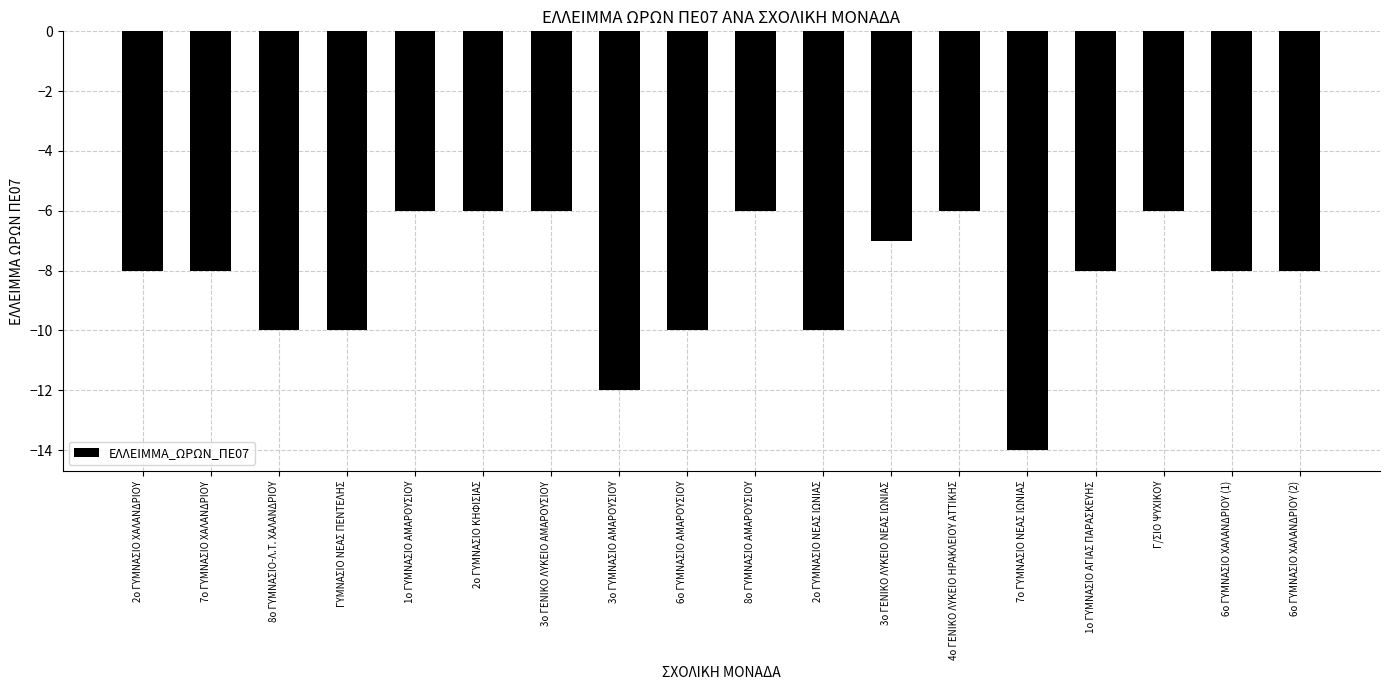

What is the change in value from 2ο ΓΥΜΝΑΣΙΟ ΚΗΦΙΣΙΑΣ to 3ο ΓΥΜΝΑΣΙΟ ΑΜΑΡΟΥΣΙΟΥ?

-6